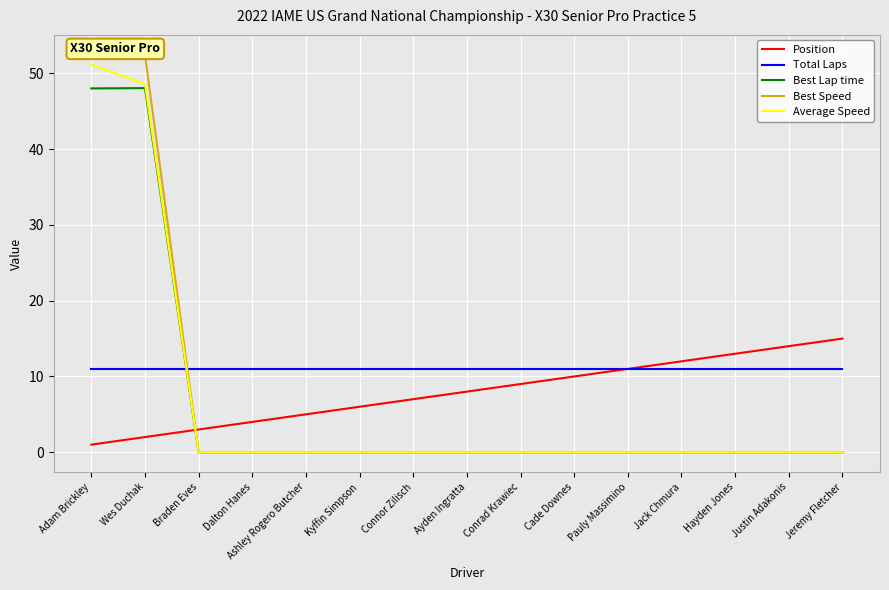

What is the sum of all Position values?

120.0